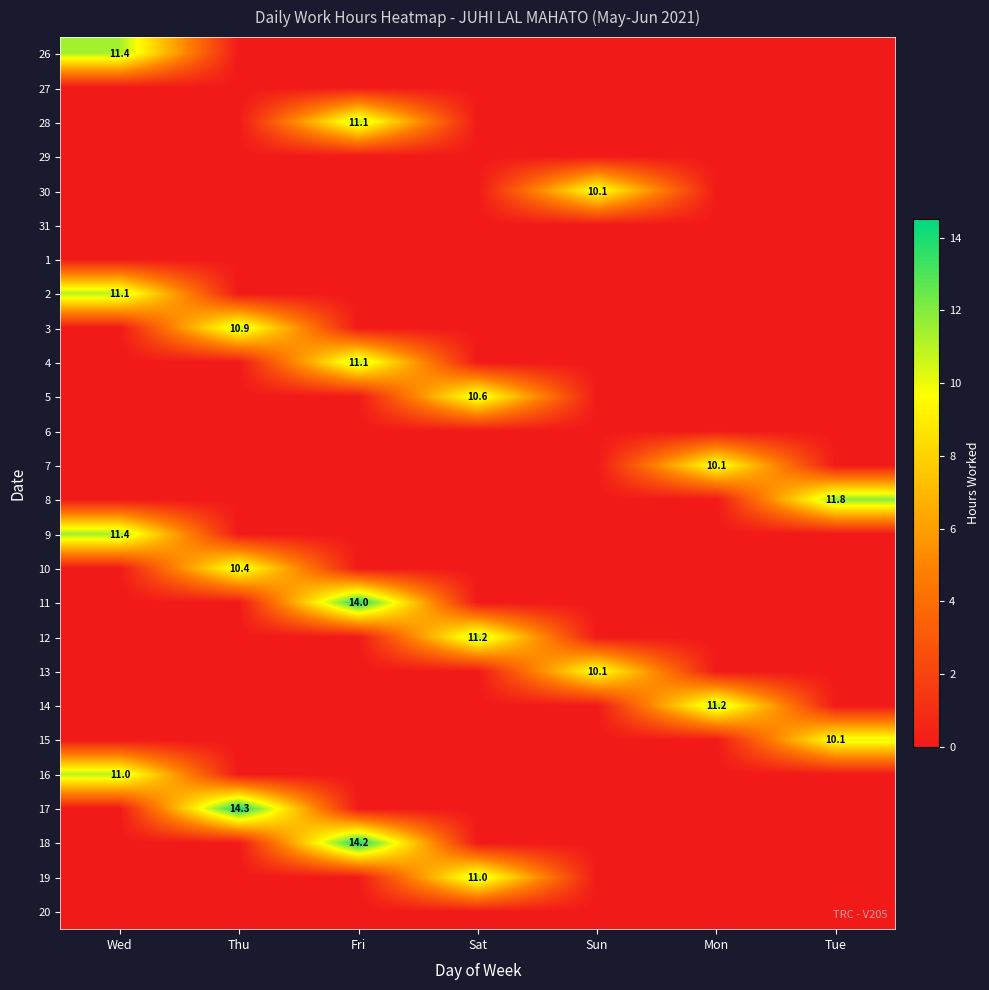

True or false: 18 has a value of 0.0 at Mon.

True